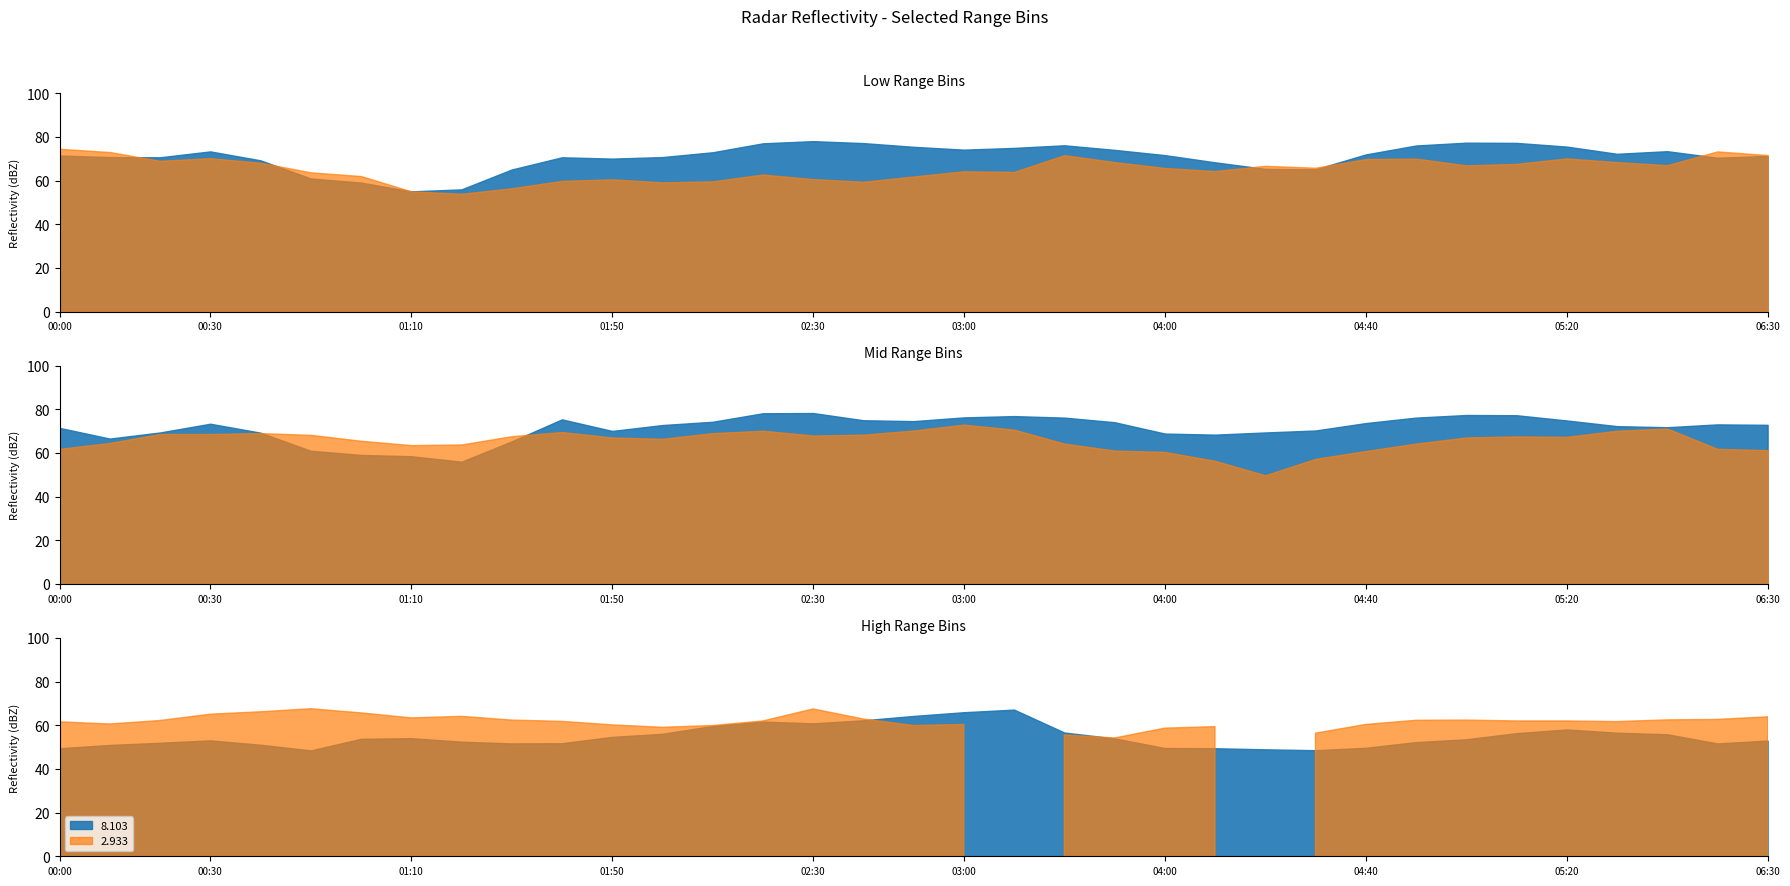

Which series has the largest total across all categories?

2.933